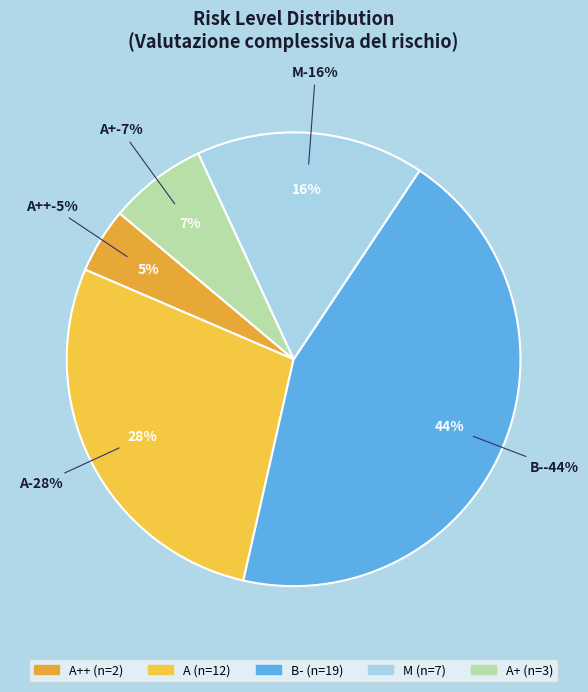

Between A+ and A++, which is larger?

A+